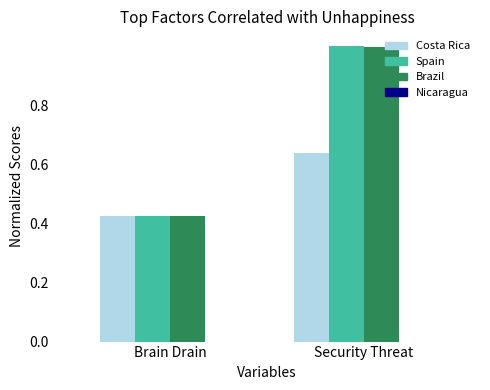

What position from the left is Brain Drain?

1